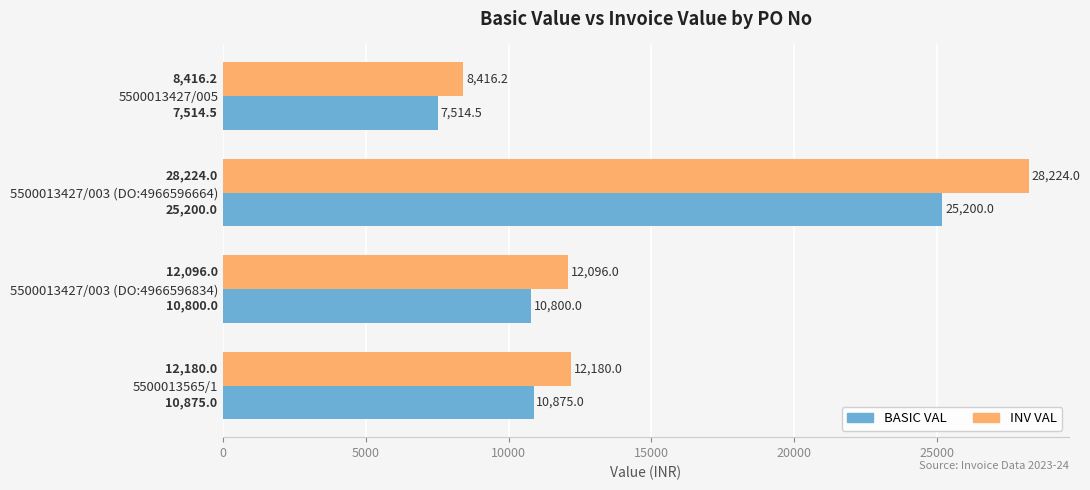

The BASIC VAL series shows 10800.0 at 5500013427/003 (DO:4966596834). True or false?

True